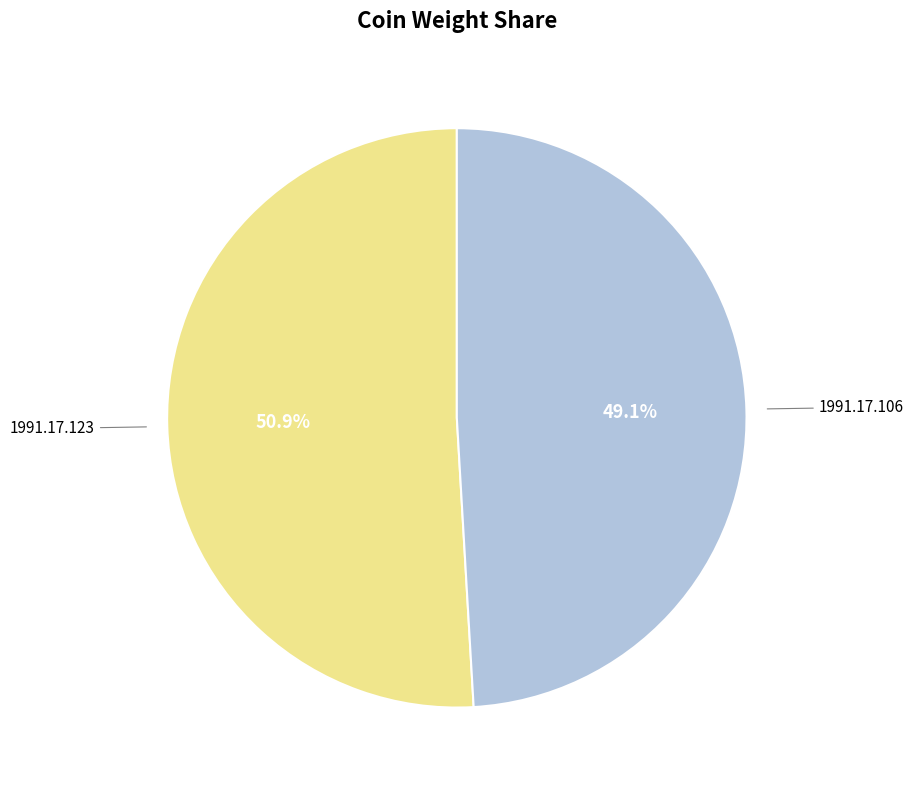

Which category has the smallest portion of the pie?

1991.17.106